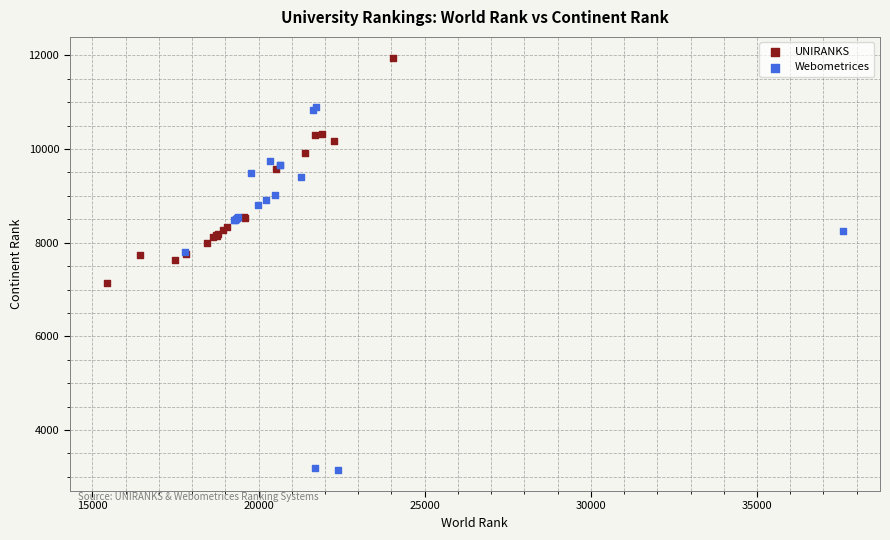

Which series reaches the minimum Y coordinate?

Webometrices